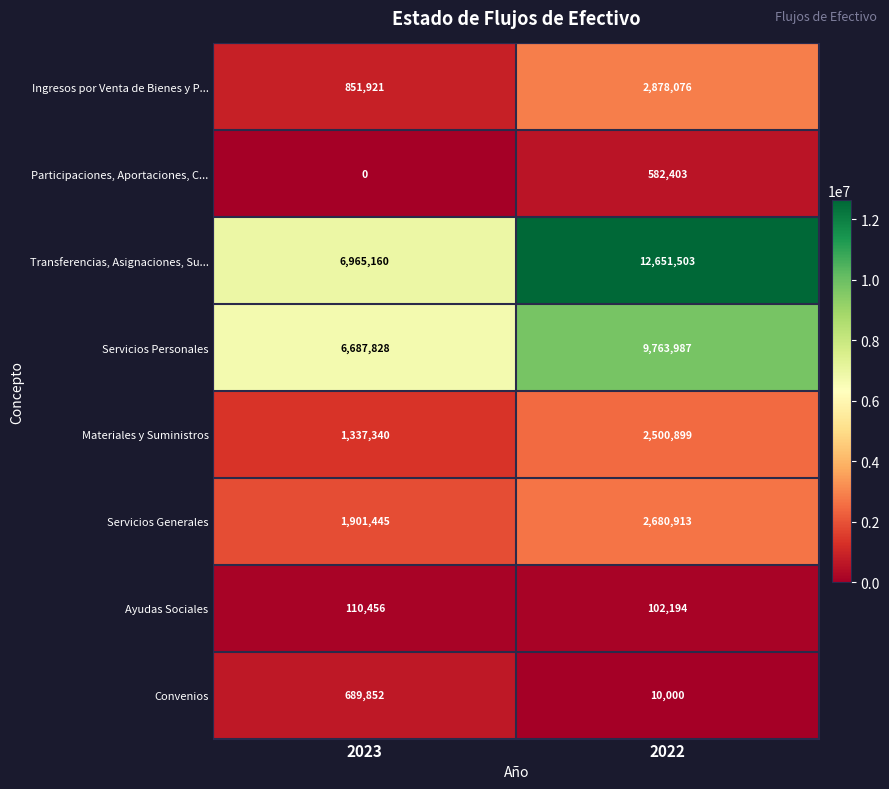

What is the approximate value of Servicios Personales at 2022?

9763987